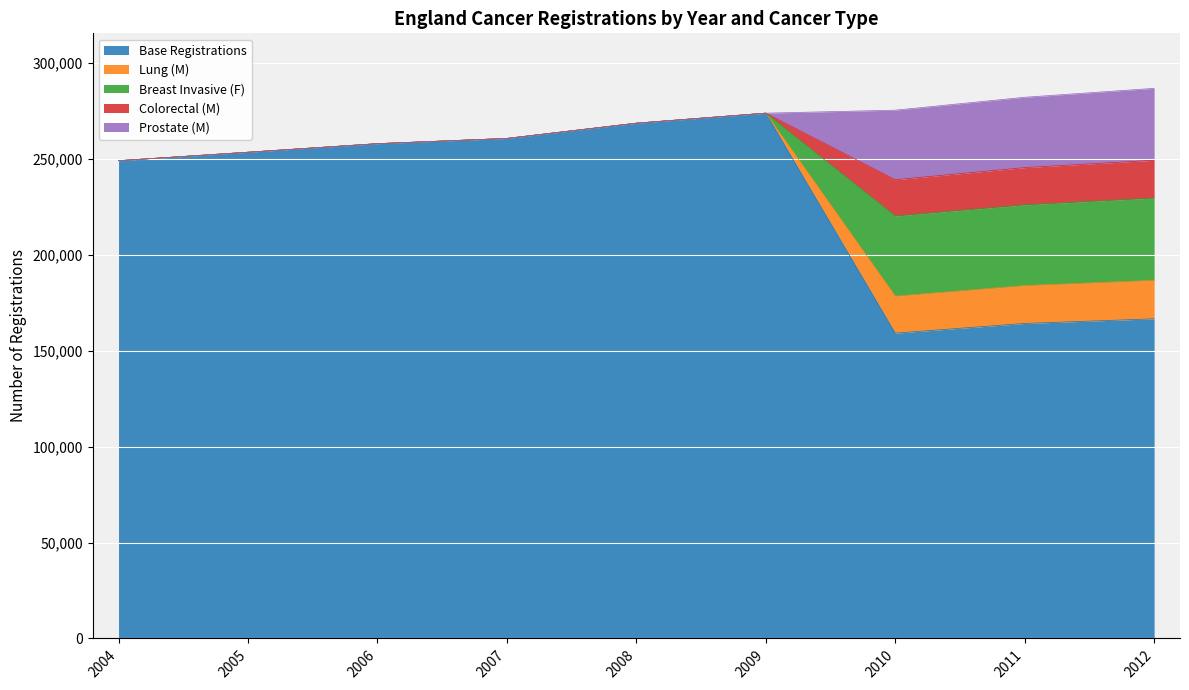

What is the maximum value for Base Registrations?

273844